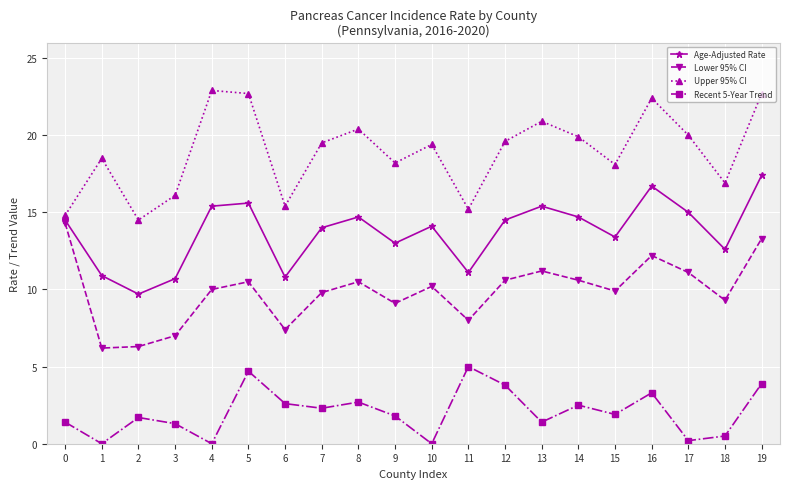

True or false: Upper 95% CI and Age-Adjusted Rate cross at least once.

False